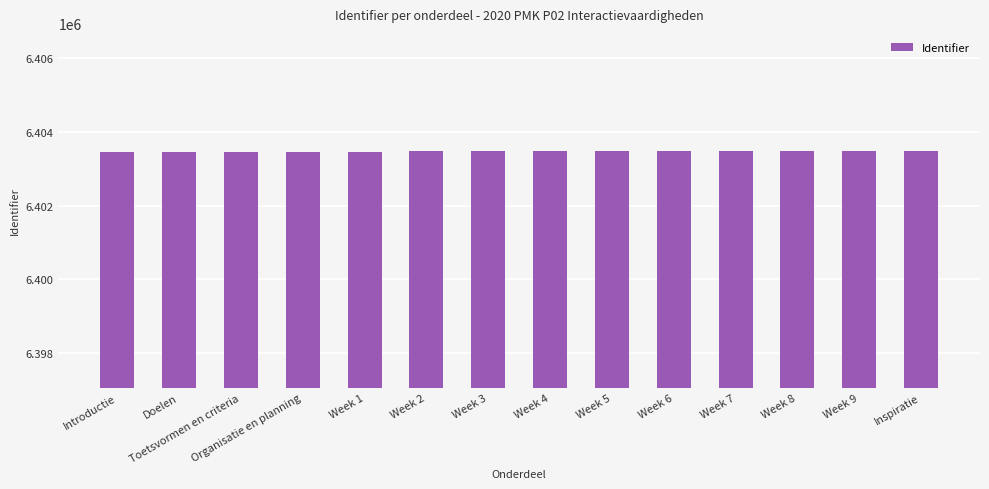

The value at Doelen is 2450095. True or false?

False